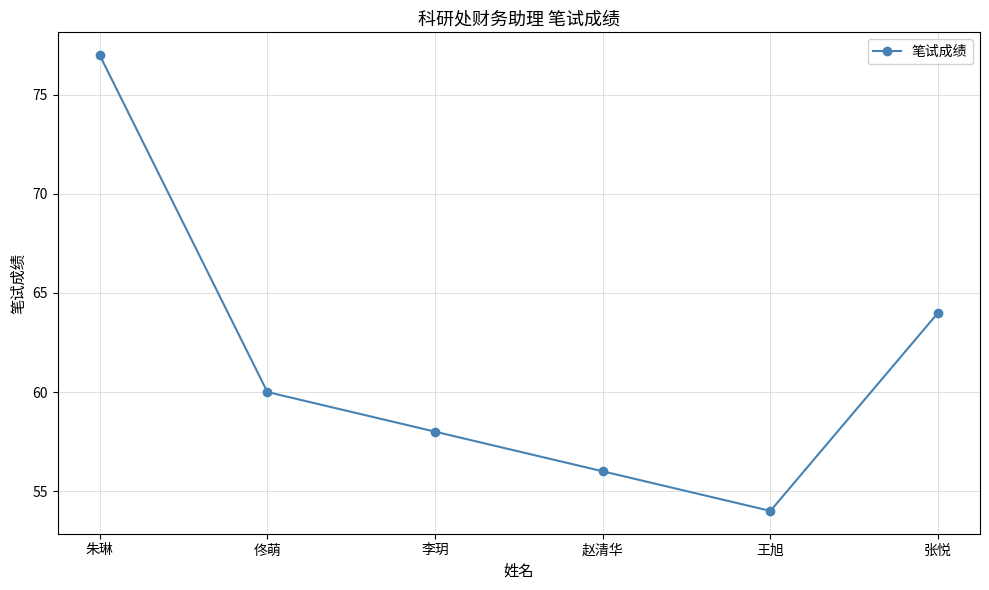

How many lines are shown in the chart?

1